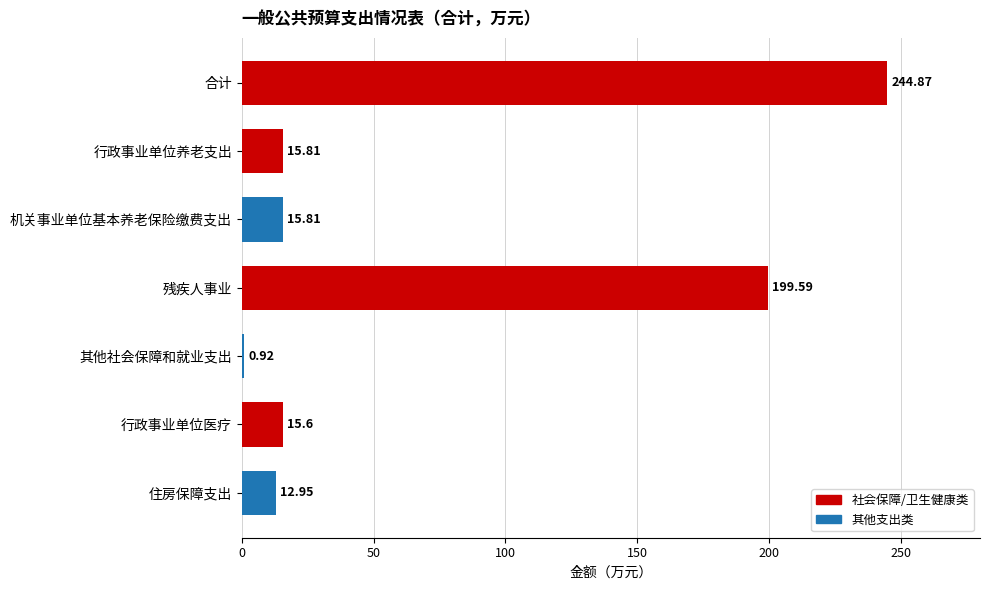

Which has a higher value, 机关事业单位基本养老保险缴费支出 or 行政事业单位医疗?

机关事业单位基本养老保险缴费支出